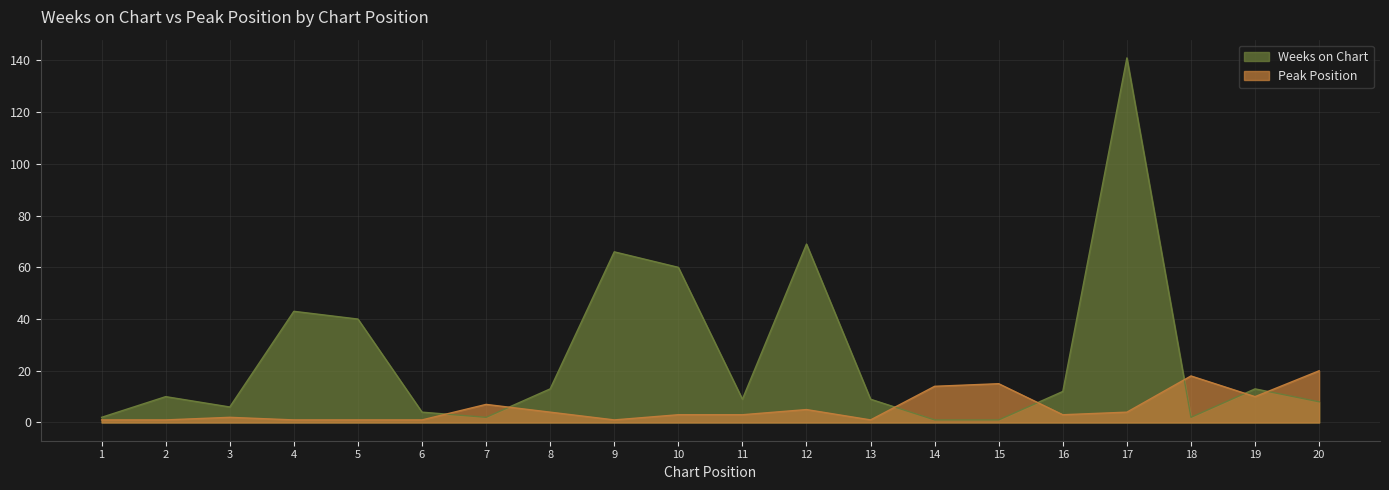

At which label is Peak Position closest to 10?

19